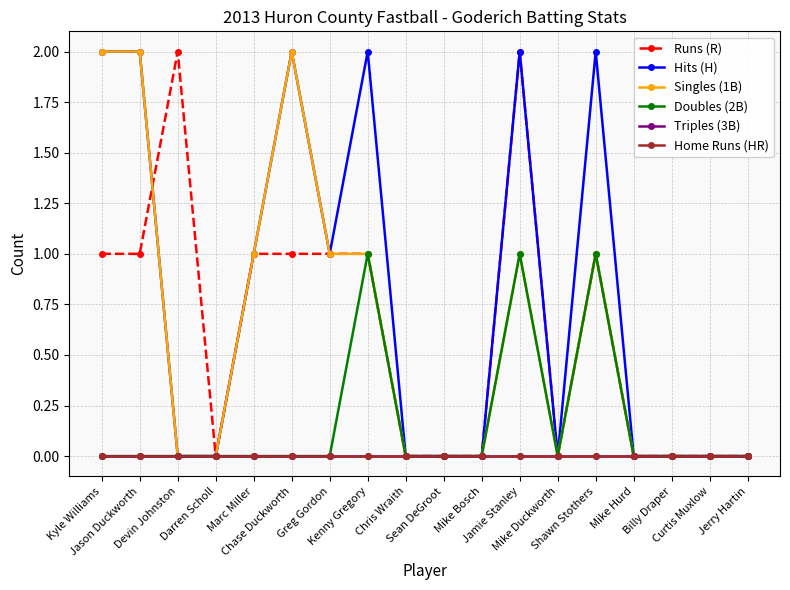

Which category has the highest value across all series?

Devin Johnston